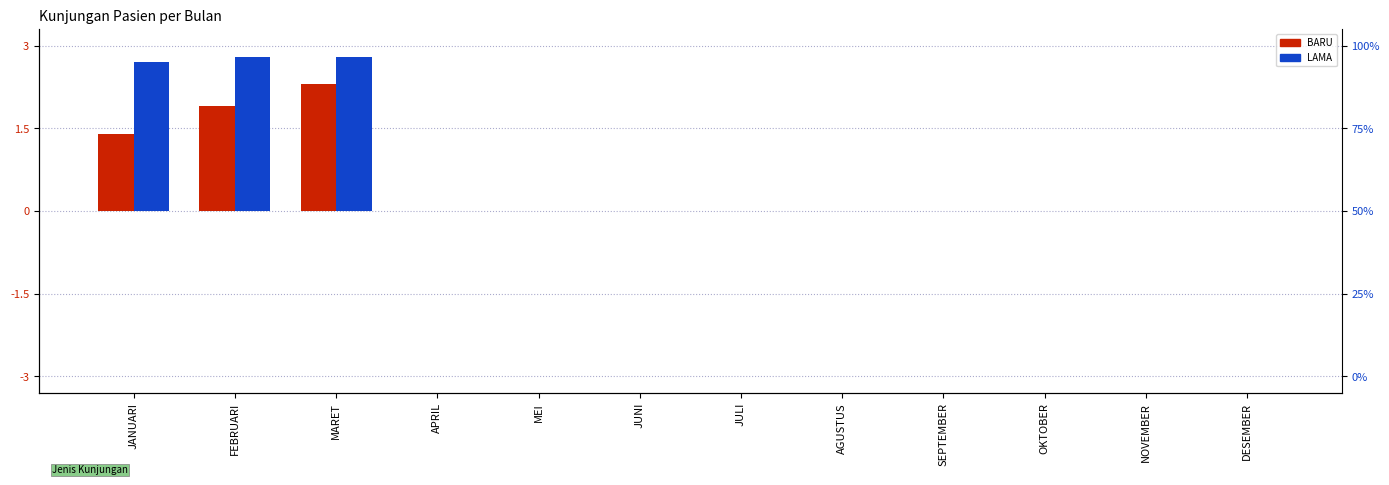

What position from the left is JANUARI?

1